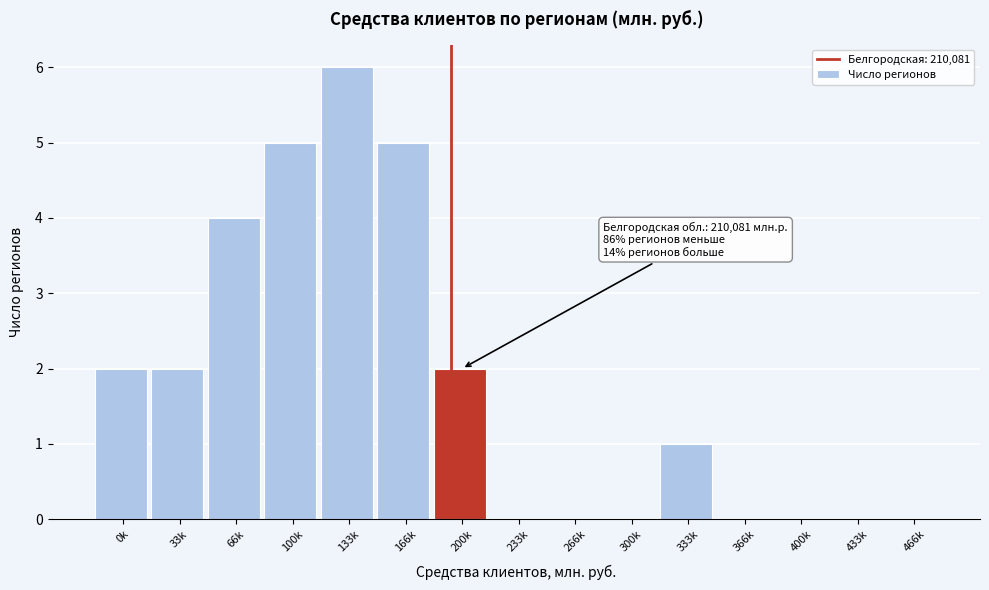

Reading left to right, what are all the values shown in this chart?

0k=2	33k=2	66k=4	100k=5	133k=6	166k=5	200k=2	233k=0	266k=0	300k=0	333k=1	366k=0	400k=0	433k=0	466k=0